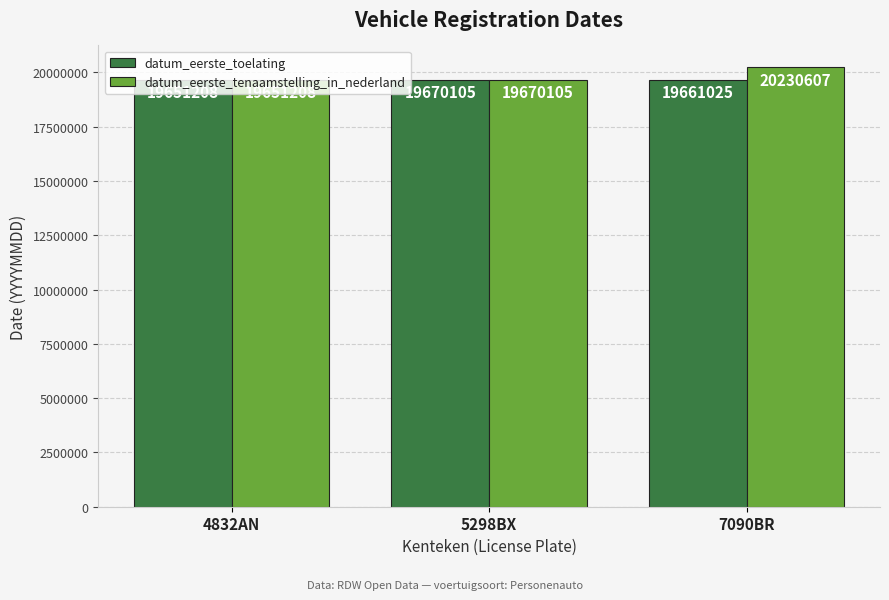

At how many categories does at least one series exceed 19708051?

1